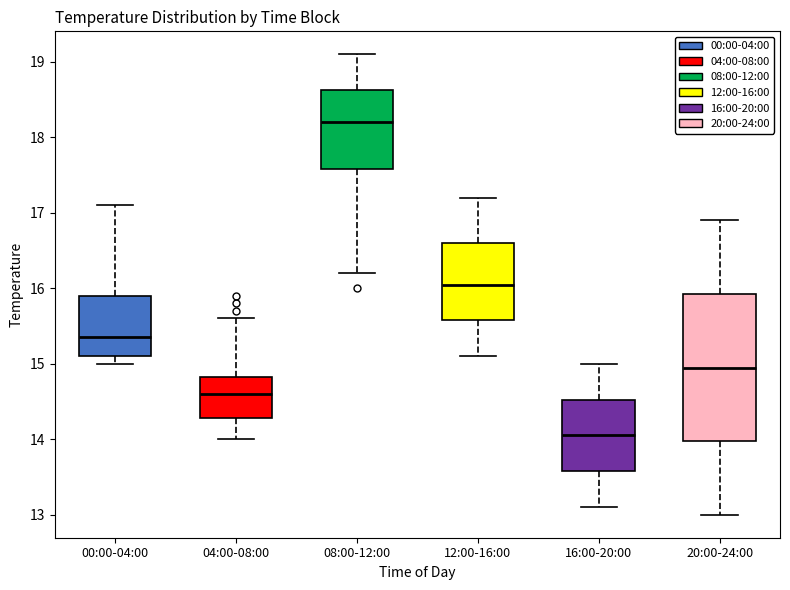

Where does the median line of the box for 20:00-24:00 sit on the y-axis? The values are not printed on the chart, so give them approximately, as read against the axis.

15.0